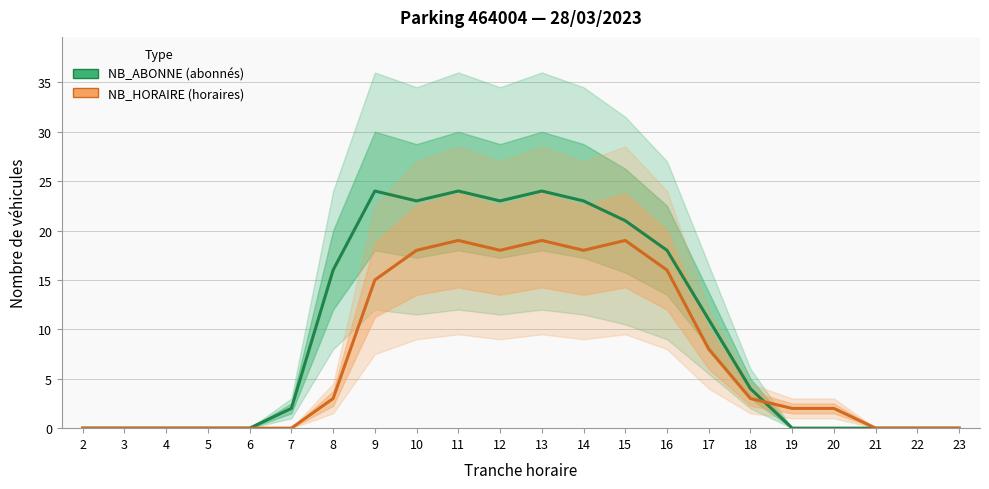

What is the approximate value of NB_HORAIRE at 15, to the nearest 5?

20